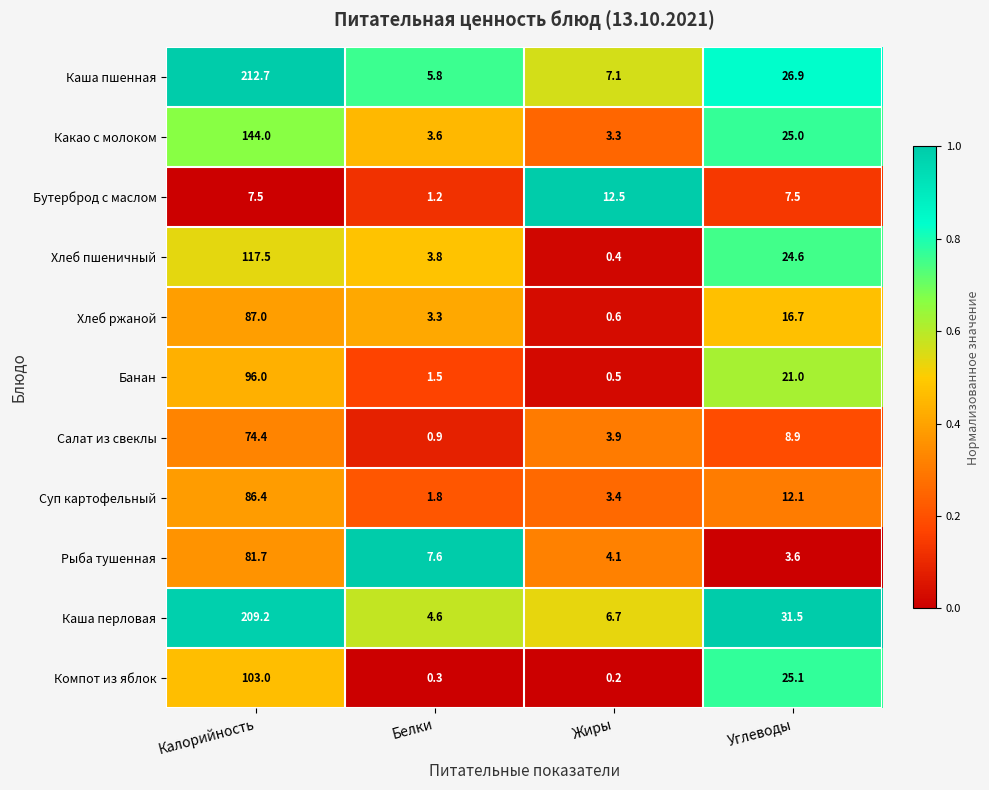

At which category does the chart reach its minimum across all series?

Жиры